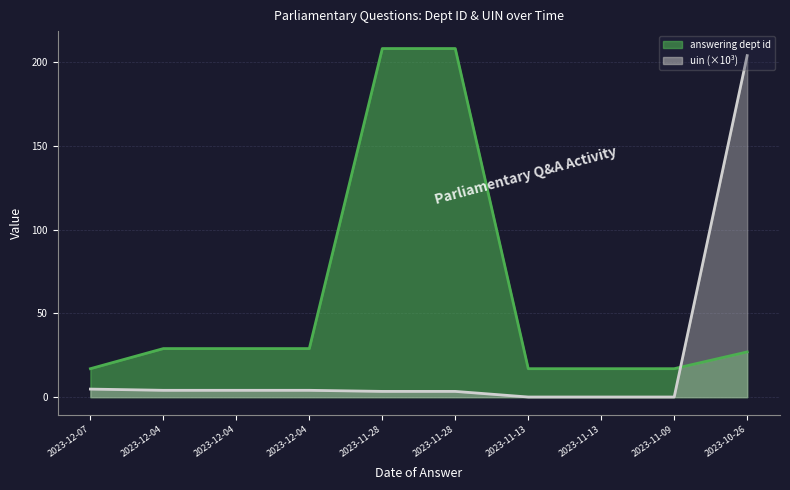

At 2023-12-04, list the series in order from largest to smallest.

answering dept id, uin